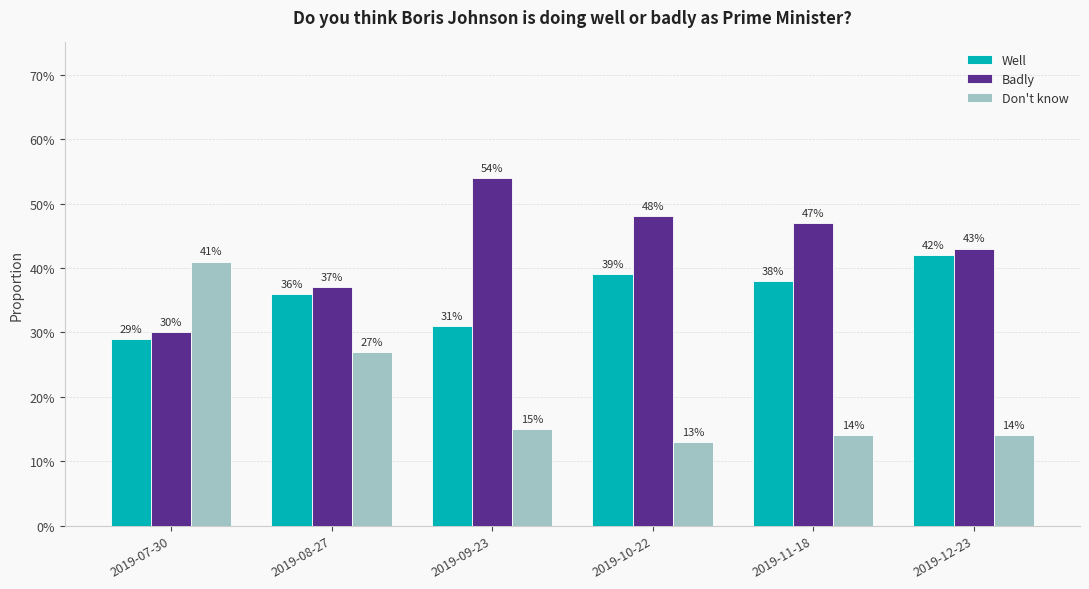

The Well series shows 0.3 at 2019-07-30. True or false?

True